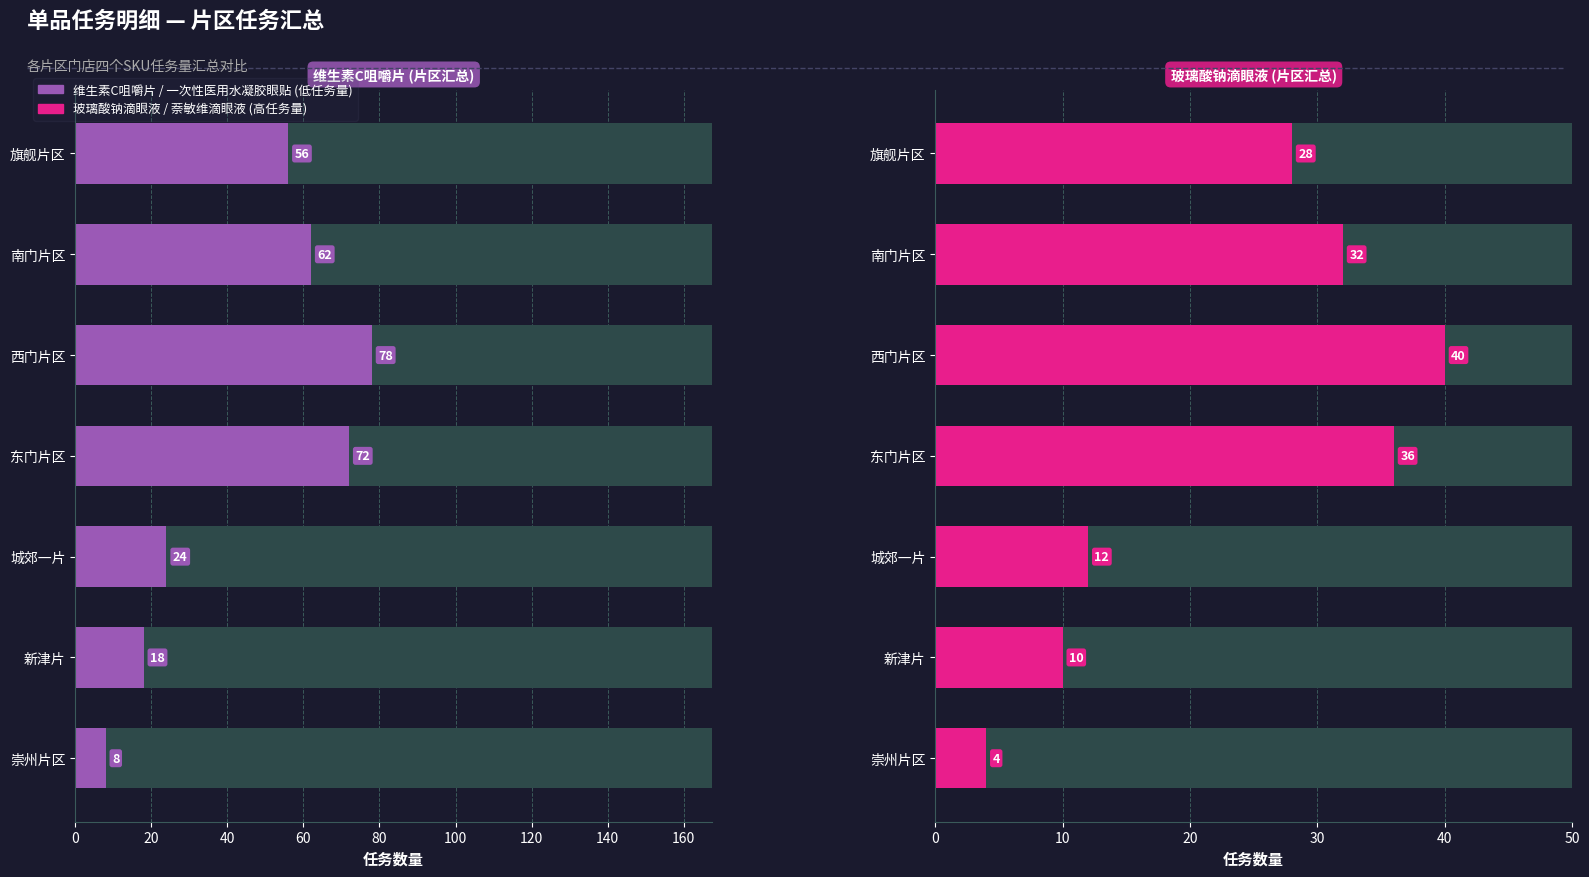

What is the maximum value for 玻璃酸钠滴眼液?

40